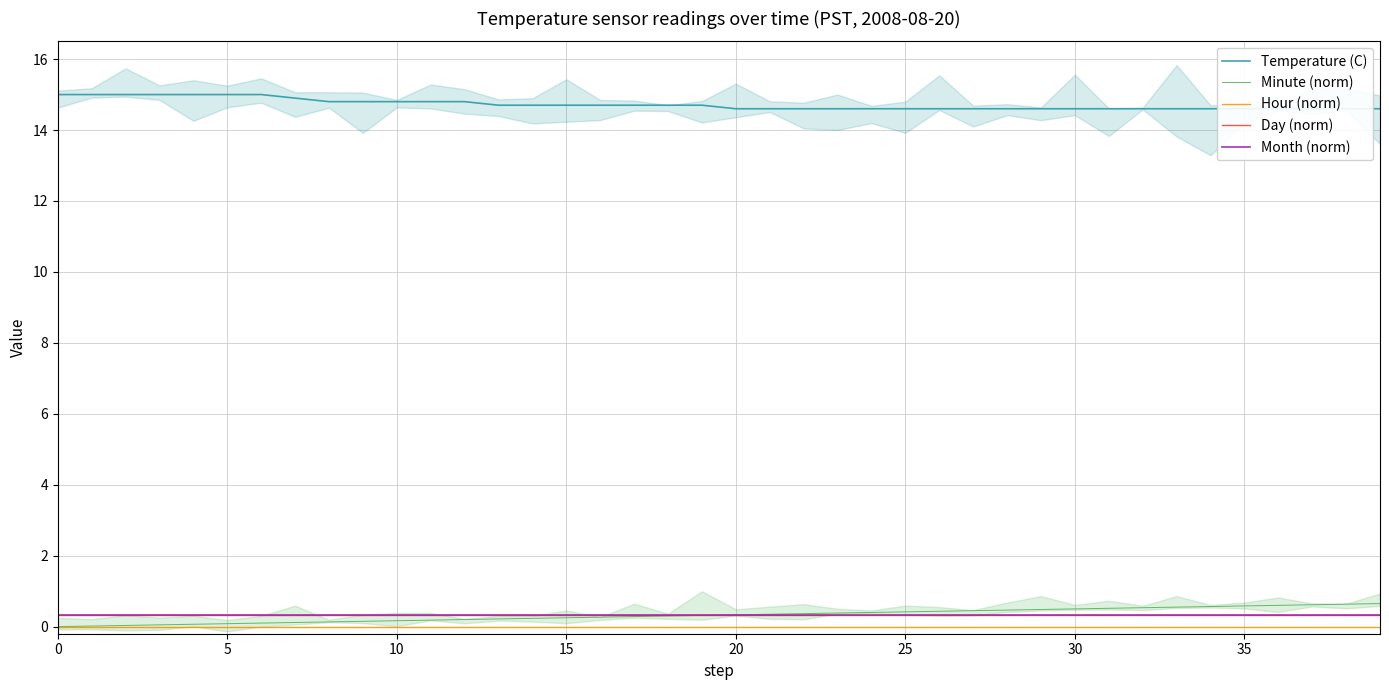

True or false: Day (norm) and Hour (norm) cross at least once.

False